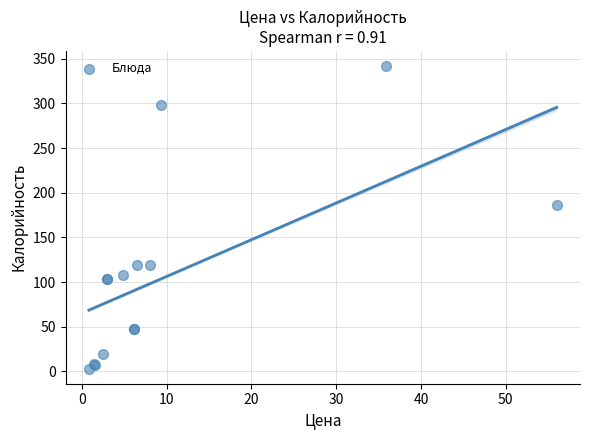

What Y value in the scatter plot is closest to 172?

186.0